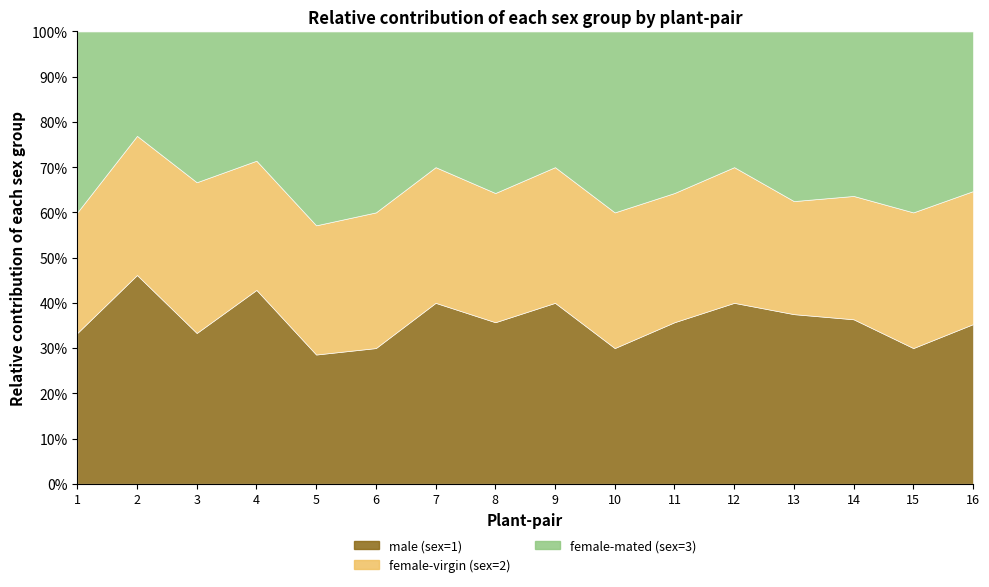

Reading left to right, extract all data points from this chart.

male (sex=1): 5	6	3	3	2	3	4	5	4	3	5	4	3	4	3	6
female-virgin (sex=2): 4	4	3	2	2	3	3	4	3	3	4	3	2	3	3	5
female-mated (sex=3): 6	3	3	2	3	4	3	5	3	4	5	3	3	4	4	6